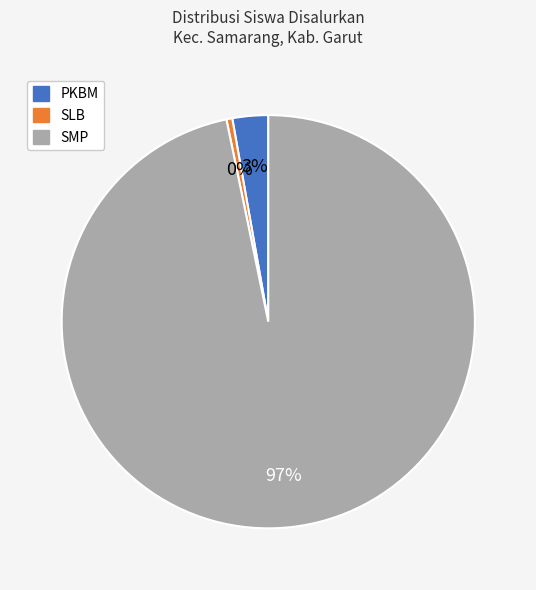

How many segments does this pie chart have?

3